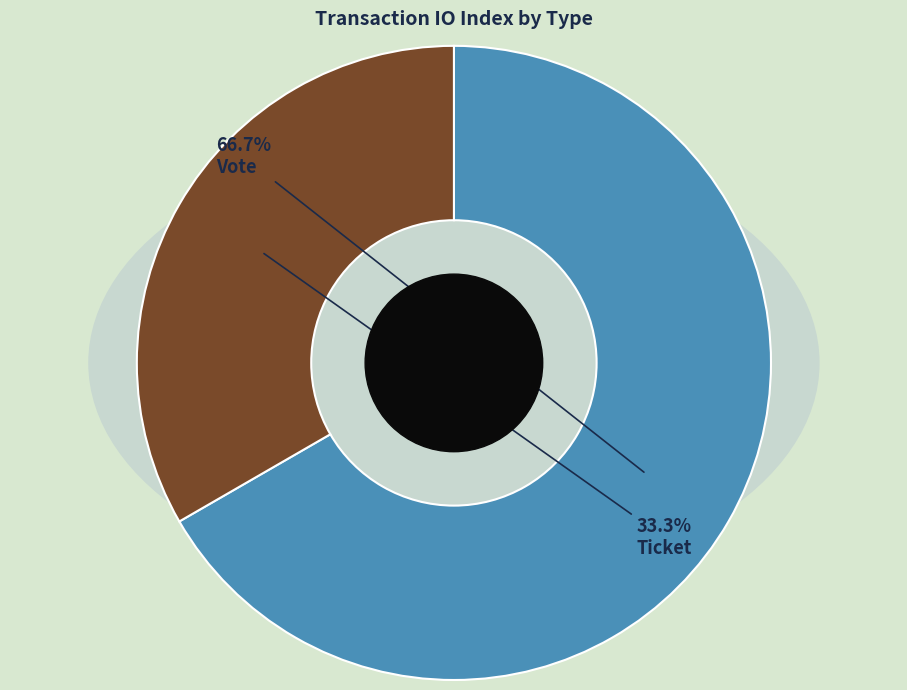

Which category has the smallest portion of the pie?

Ticket